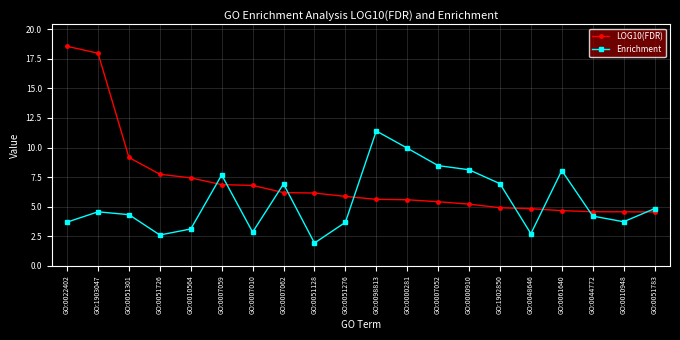

What is the difference between the highest and lowest values at GO:1902850?

2.0